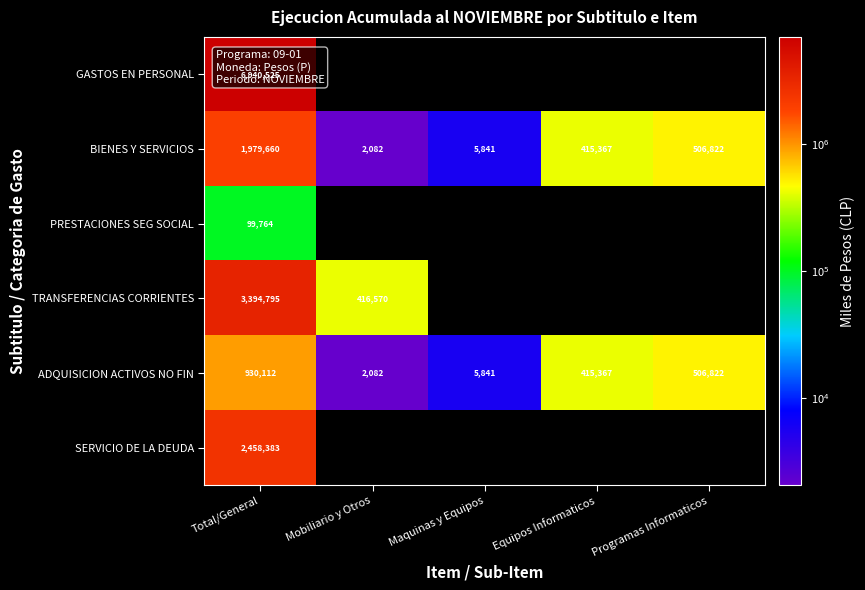

At which label is BIENES Y SERVICIOS closest to 990871?

Programas Informaticos